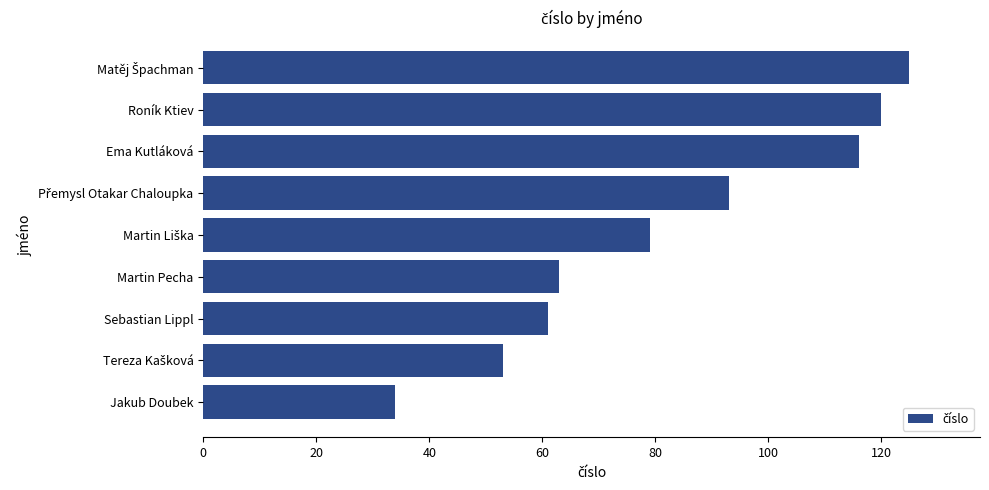

What is the difference between the second highest and second lowest values?

67